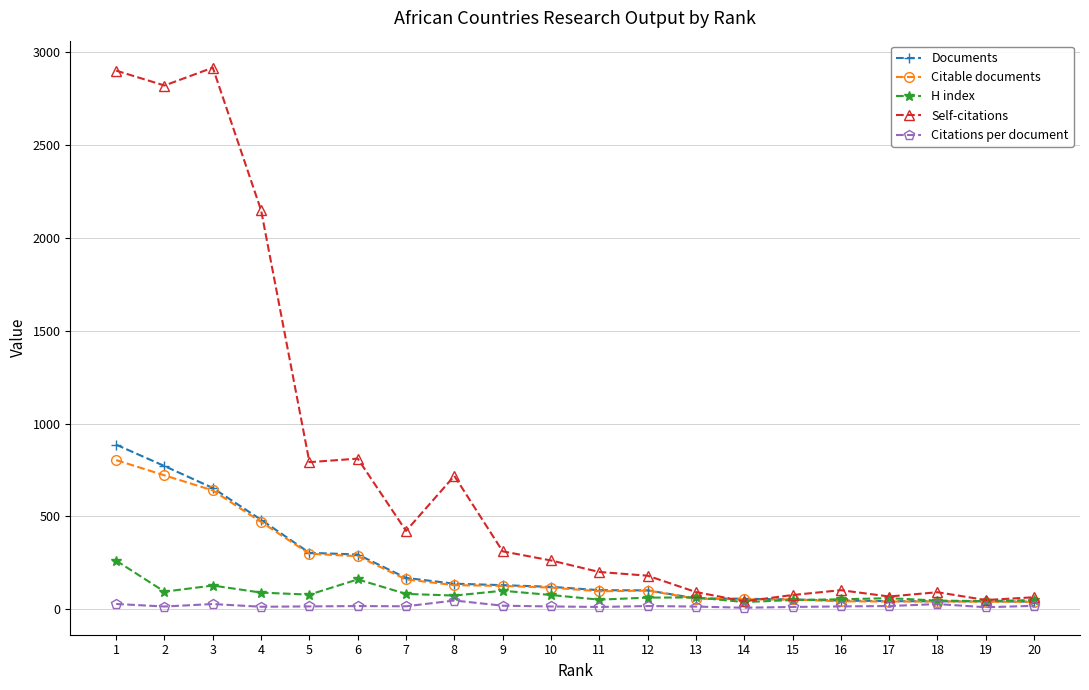

At which category does Self-citations reach its first local valley?

2